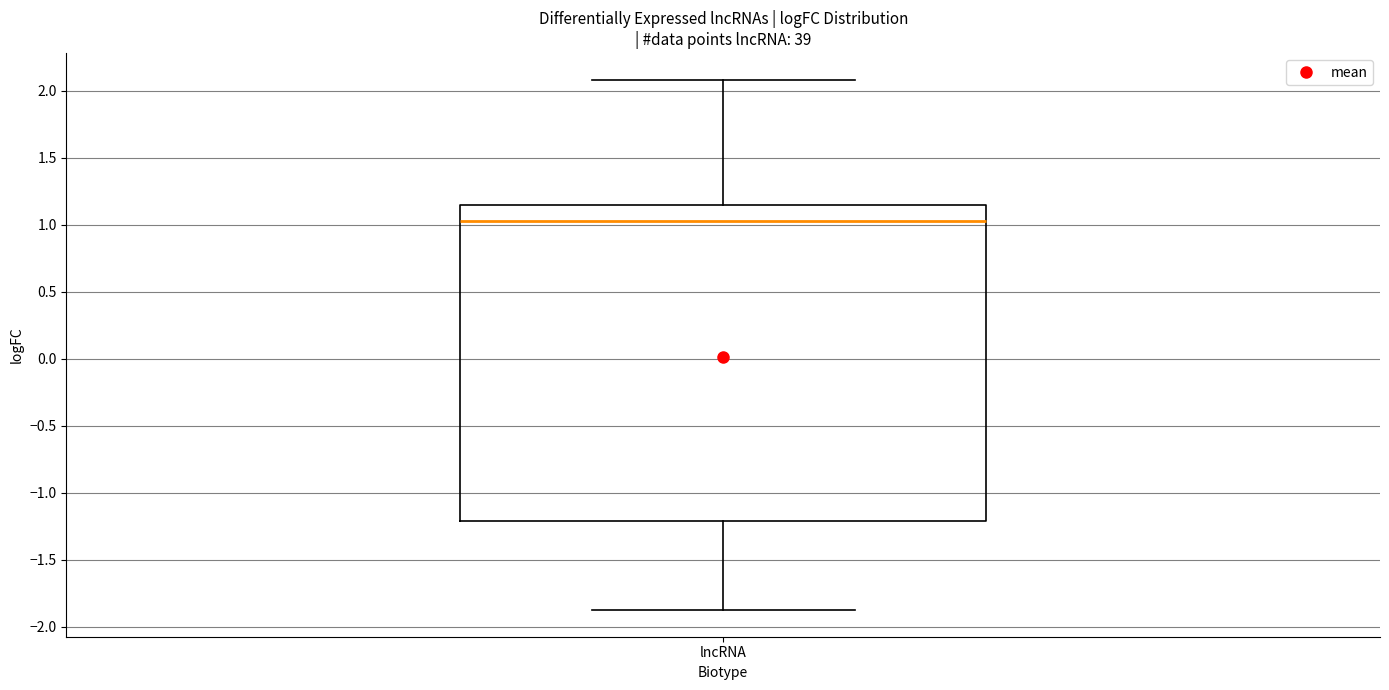

Where is the upper edge of the box for lncRNA on the y-axis? The values are not printed on the chart, so give them approximately, as read against the axis.

1.15